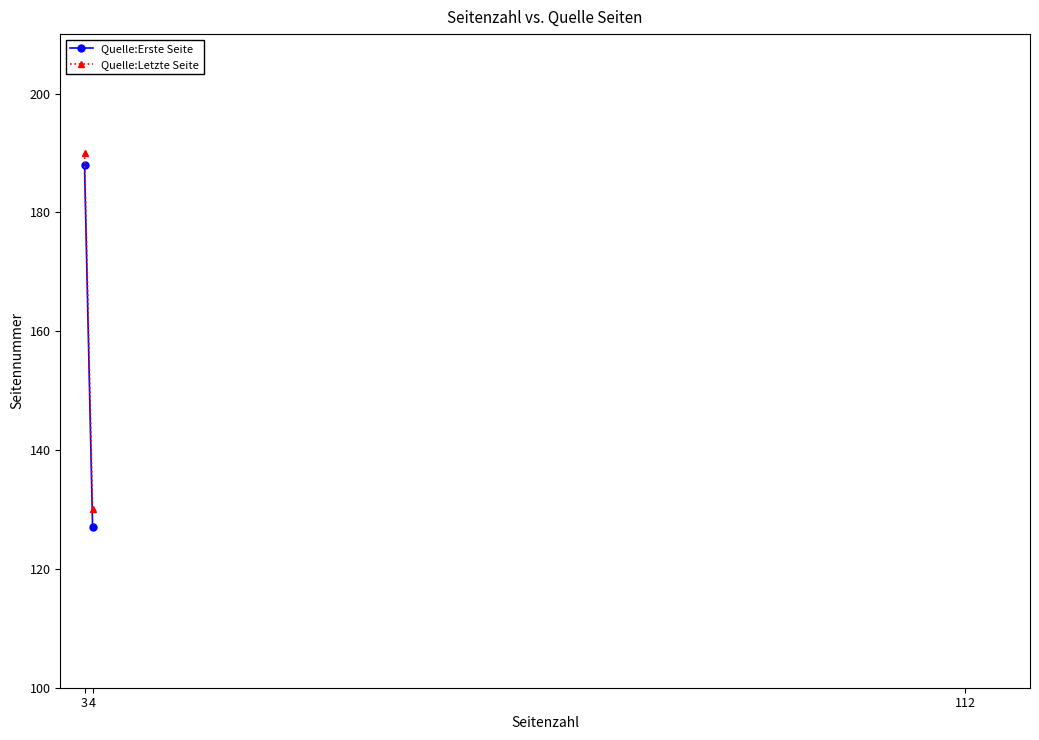

What is the spread (max minus min) of values at 4?

3